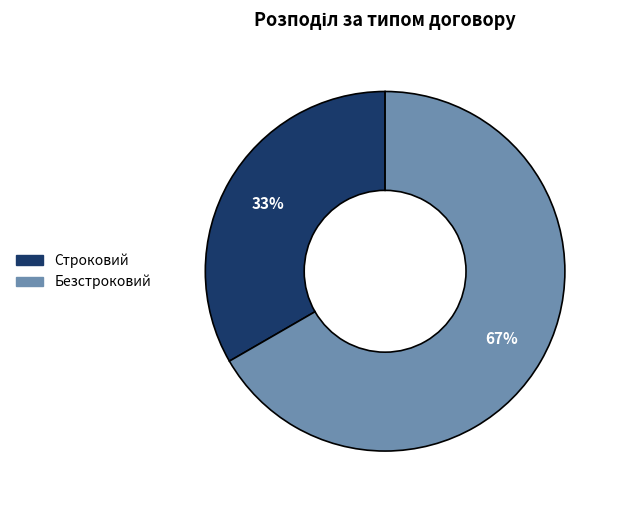

To the nearest percent, what is the combined percentage of Строковий and Безстроковий?

100%